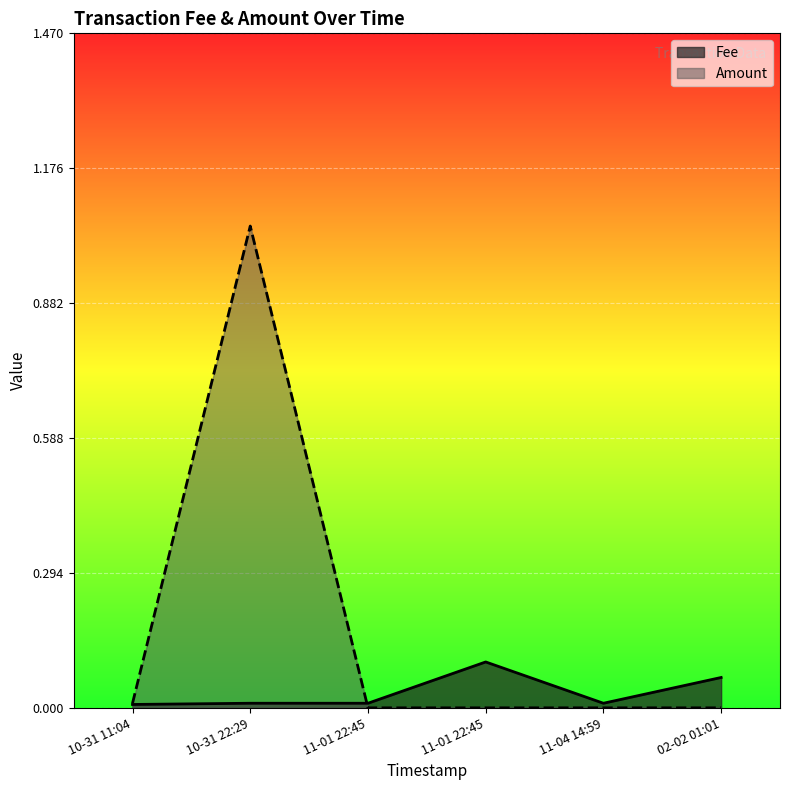

What are all the series names shown in the legend?

Fee, Amount